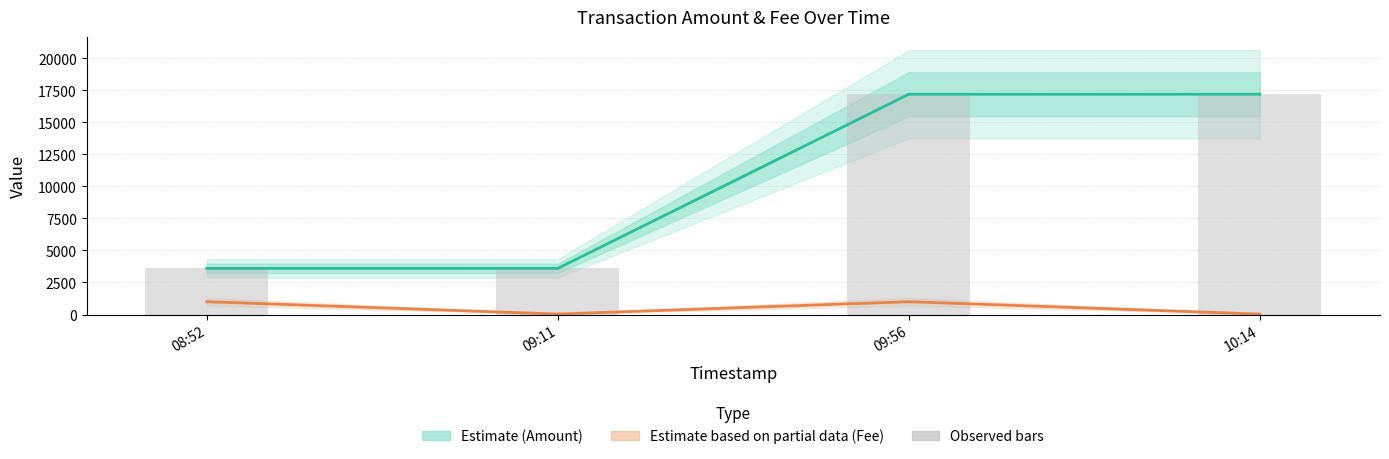

What is the label of the 1st bar from the left?

08:52